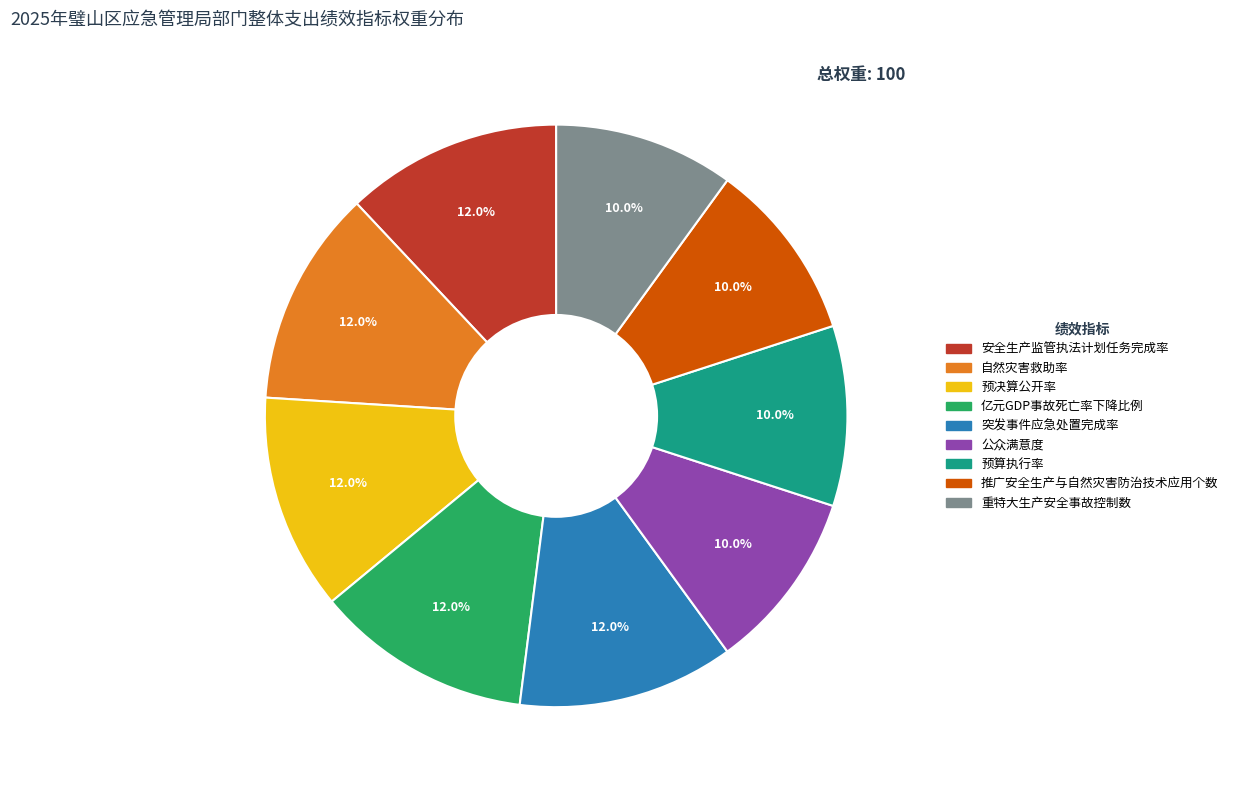

What is the ratio of the value at 亿元GDP事故死亡率下降比例 to the value at 公众满意度?

1.2